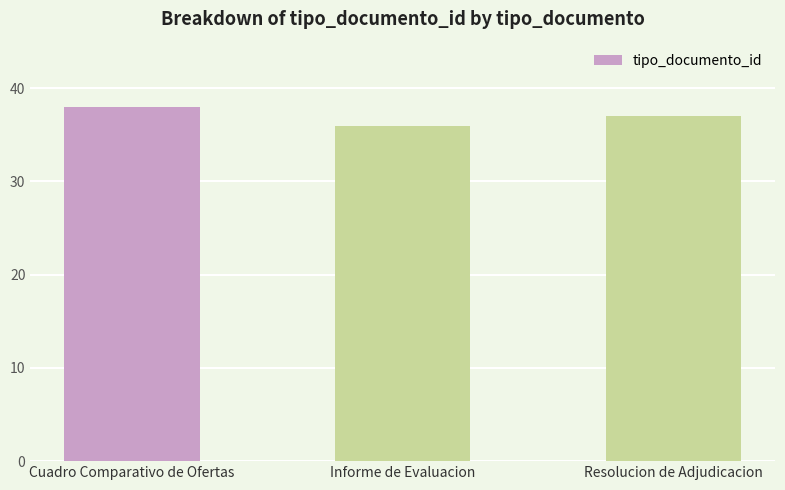

What is the change in value from Cuadro Comparativo de Ofertas to Resolucion de Adjudicacion?

-1